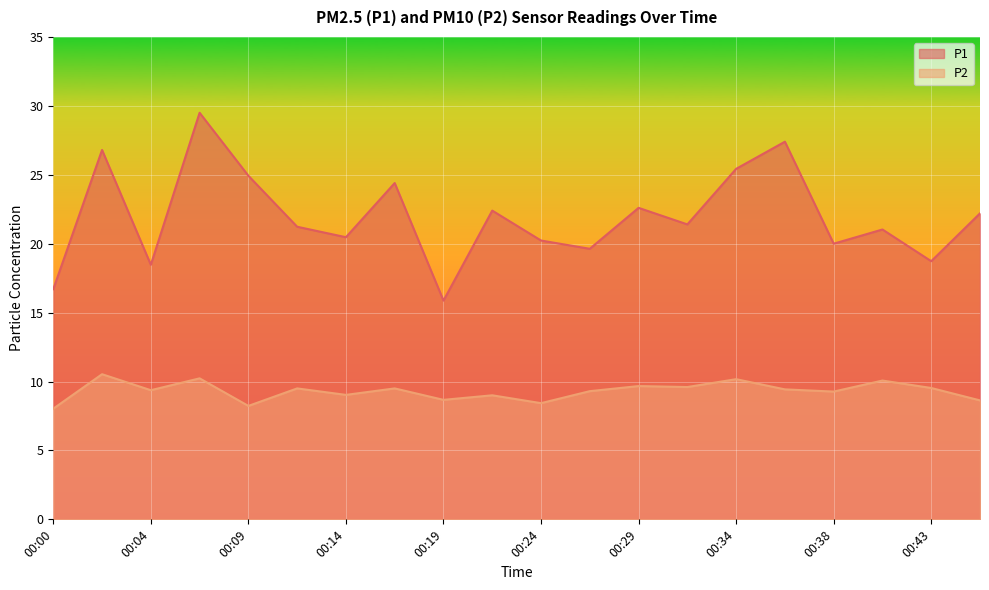

Which series has the widest spread of values?

P1